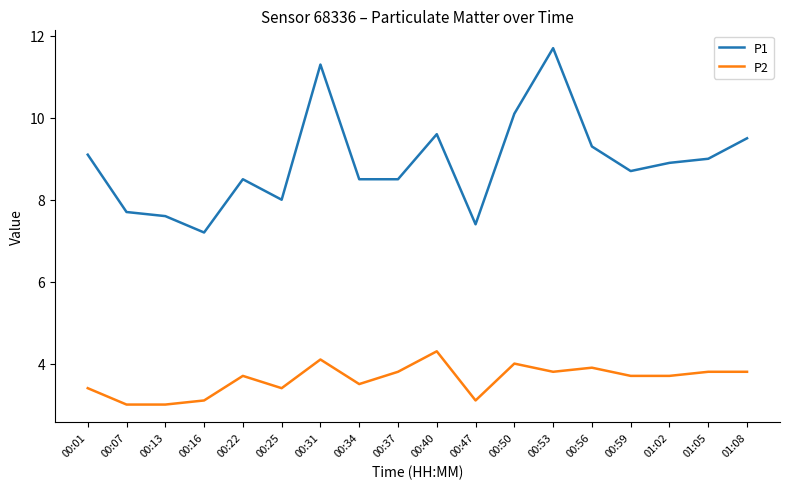

True or false: P2 has a value of 6.7 at 00:31.

False